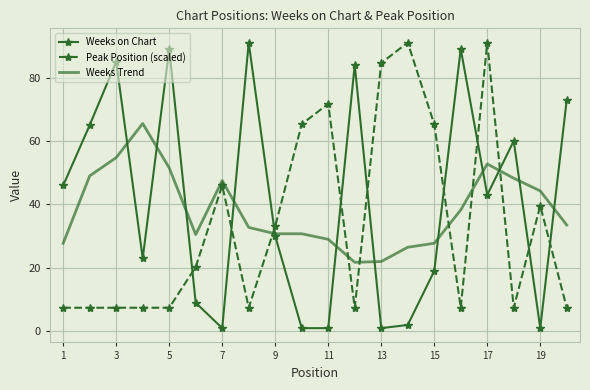

True or false: Weeks on Chart and Weeks Trend cross at least once.

True